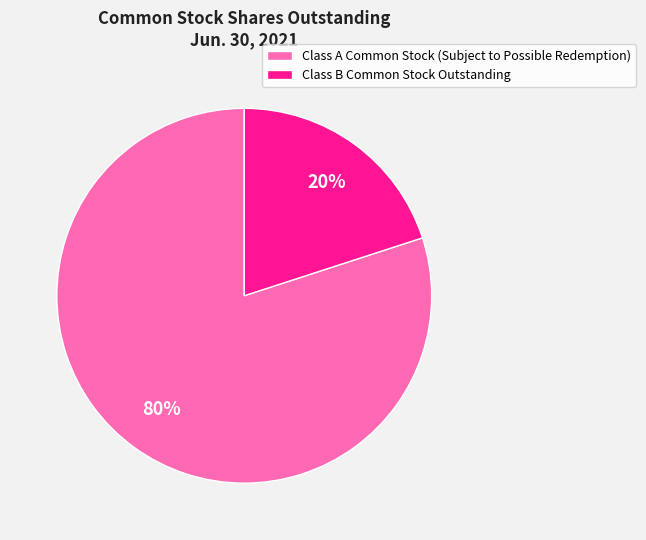

To the nearest percent, what is the difference between the Class A Common Stock (Subject to Possible Redemption) and Class B Common Stock Outstanding slice percentages?

60%